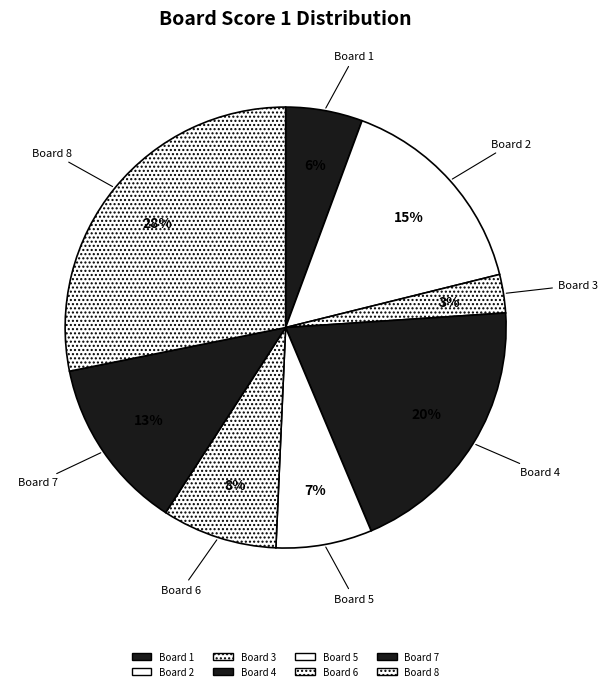

Which slice is the smallest?

Board 3